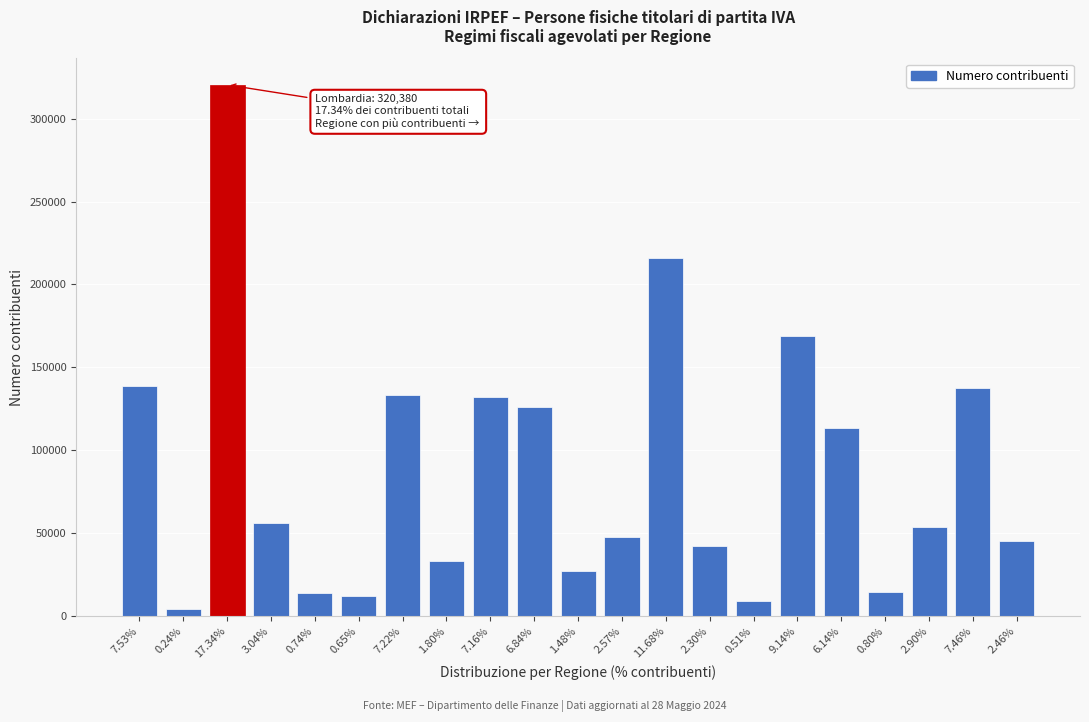

What is the approximate value at 7.22%?

133436